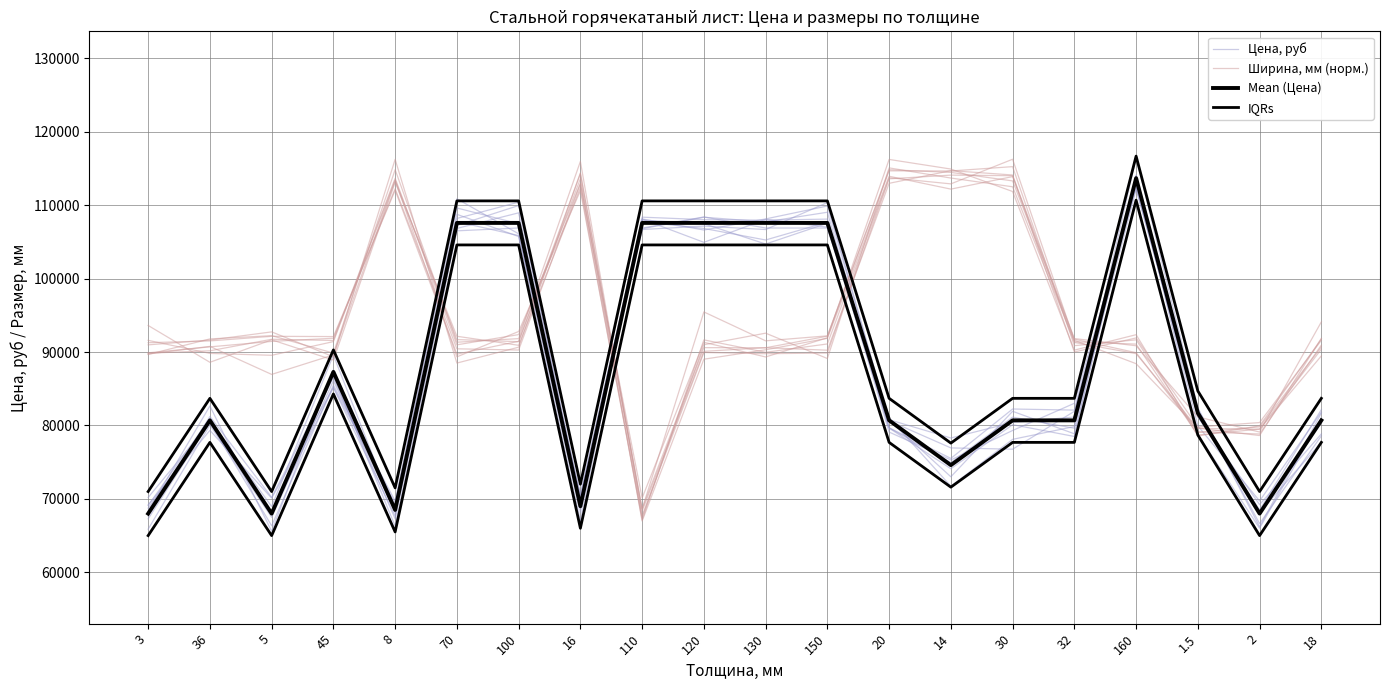

Where does the Ширина, мм (норм.) series first go above 91794?

36